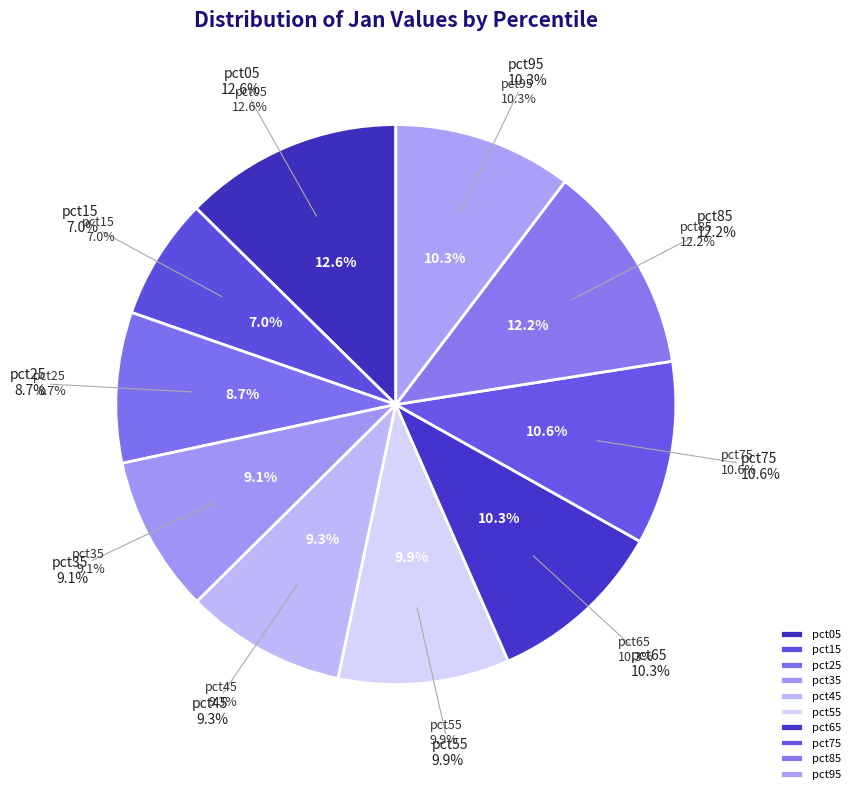

How many segments does this pie chart have?

10